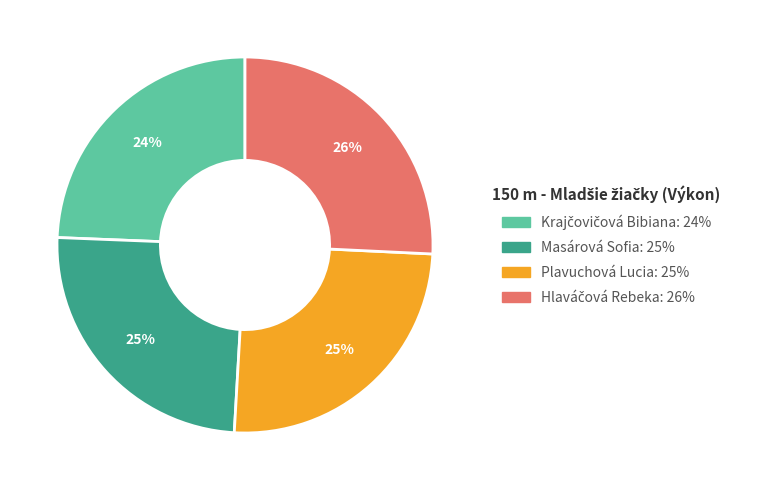

Count the number of slices in the pie.

4